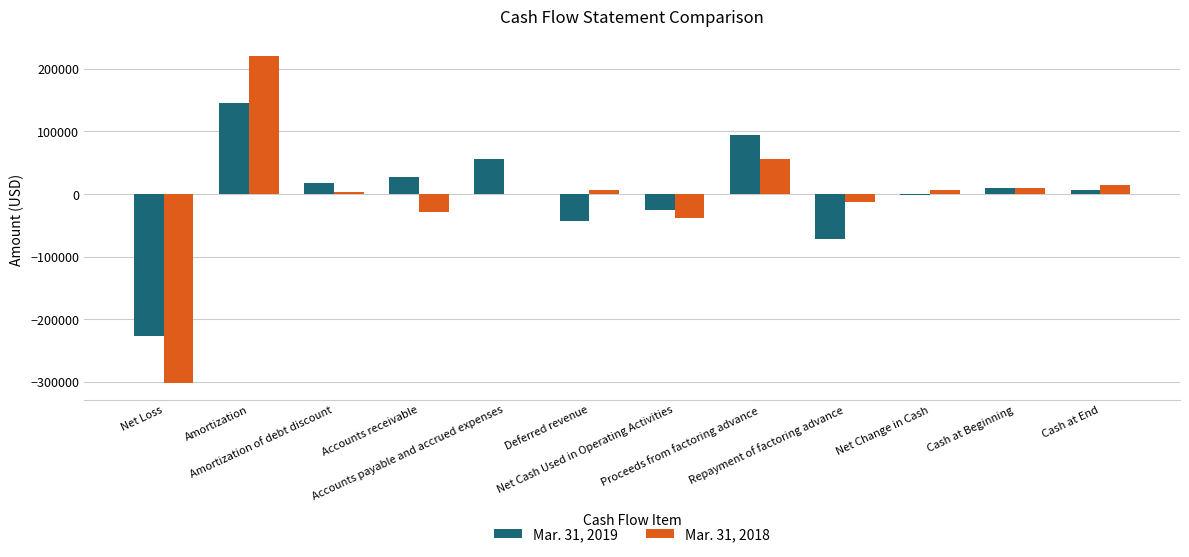

What is the maximum value shown in the chart?

221162